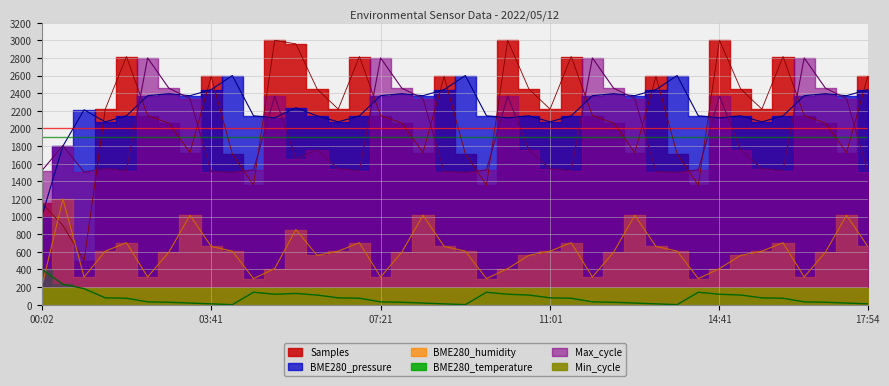

Which series has the widest spread of values?

Samples